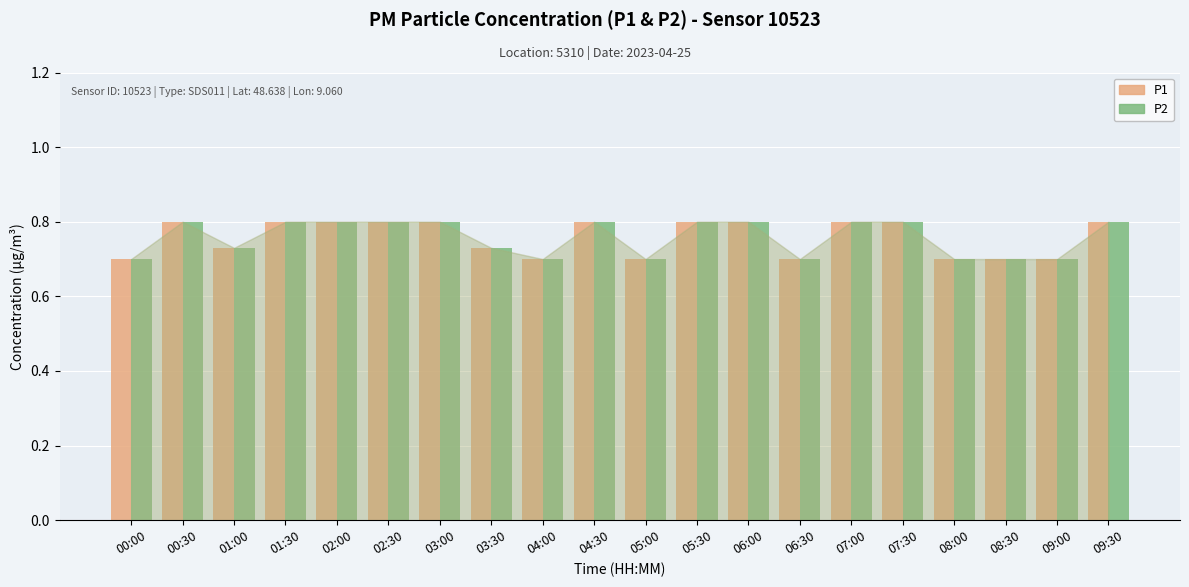

At how many categories does at least one series exceed 0?

20